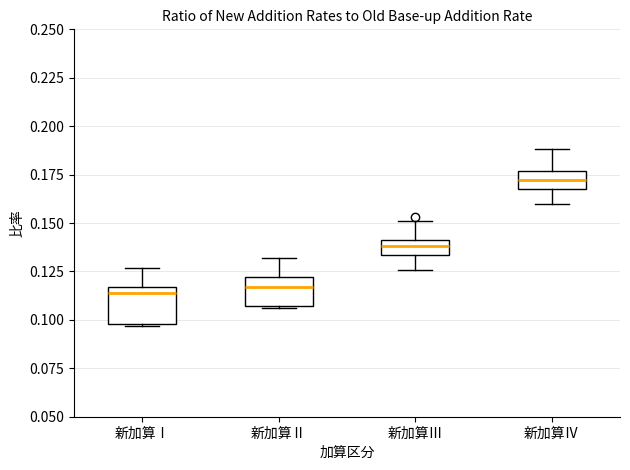

Where does the lower whisker of the box for 新加算Ⅲ end on the y-axis? The values are not printed on the chart, so give them approximately, as read against the axis.

0.125